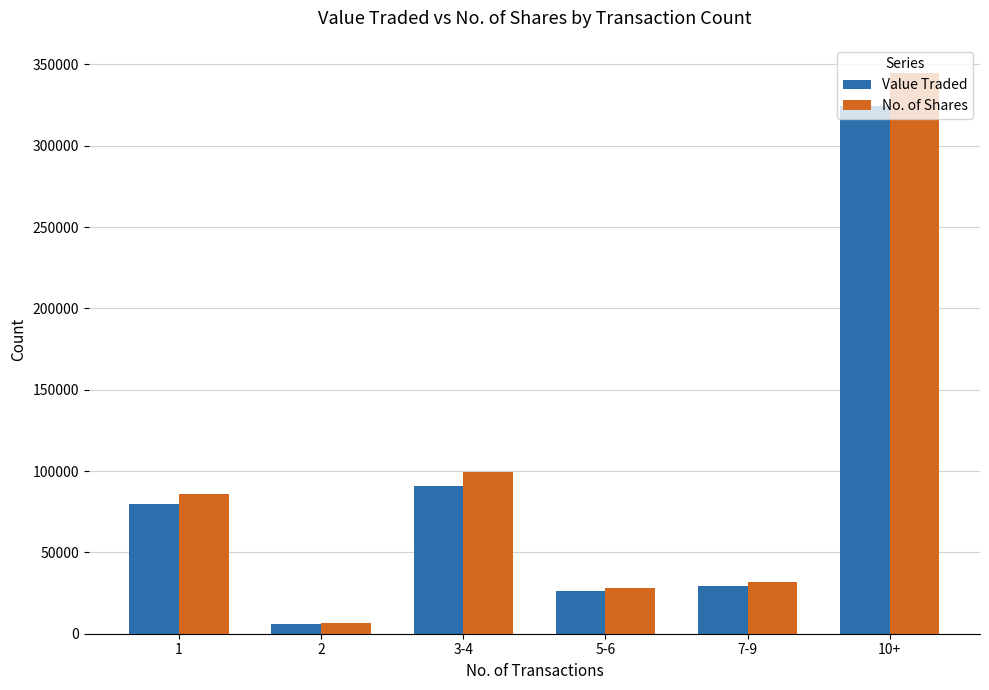

What is the total value across all series at 3-4?

190162